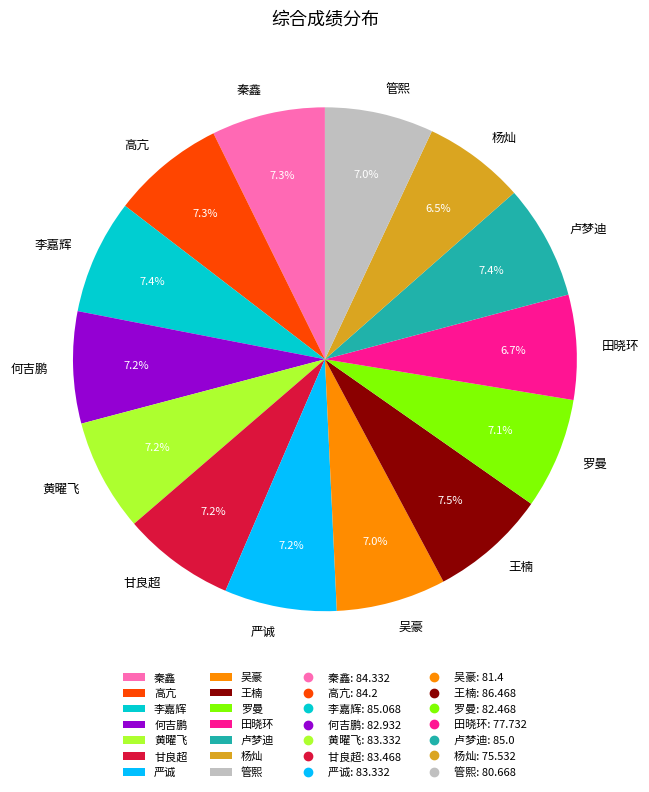

Does 田晓环 represent more than half of the total?

No